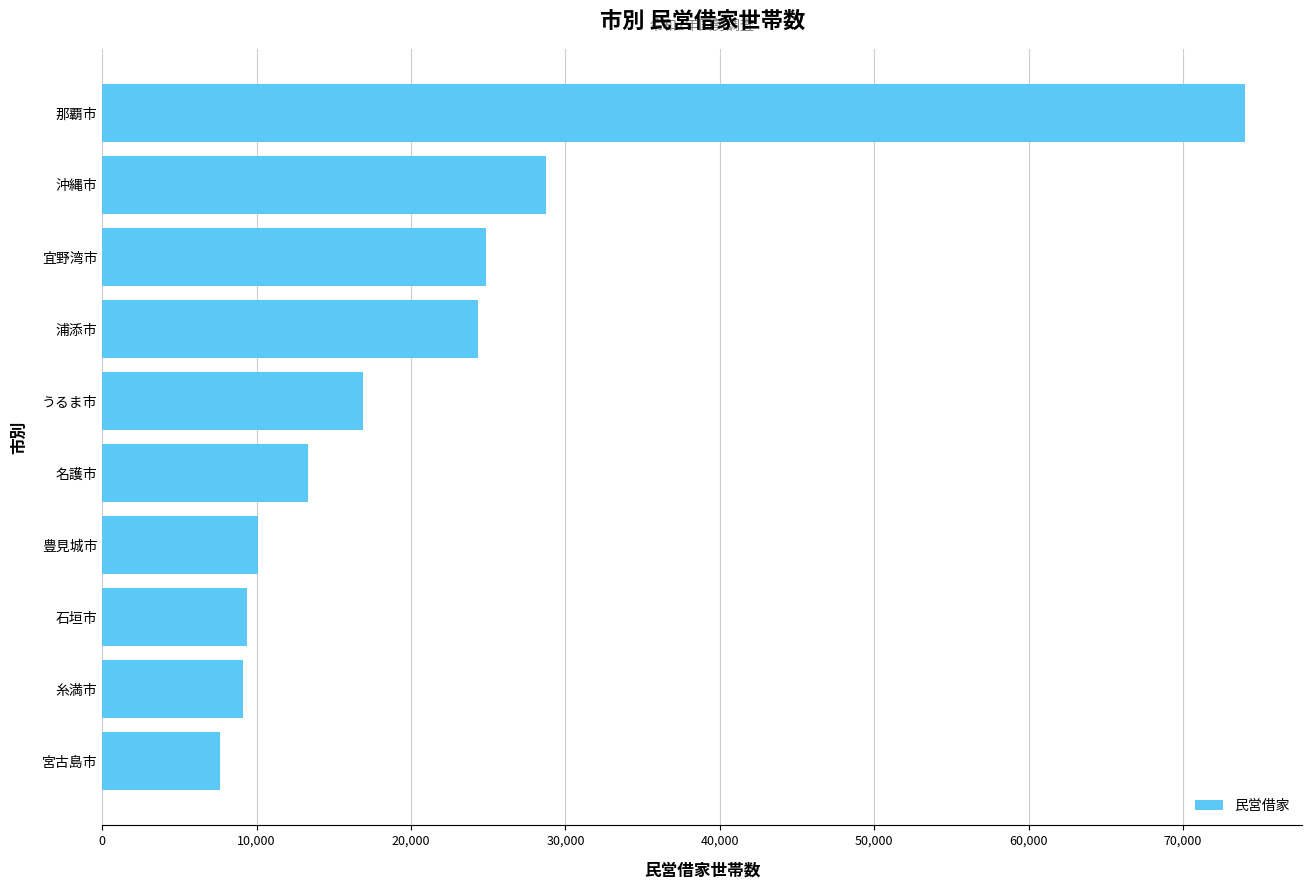

Approximately how many times larger is the value at 名護市 compared to 宮古島市?

1.7